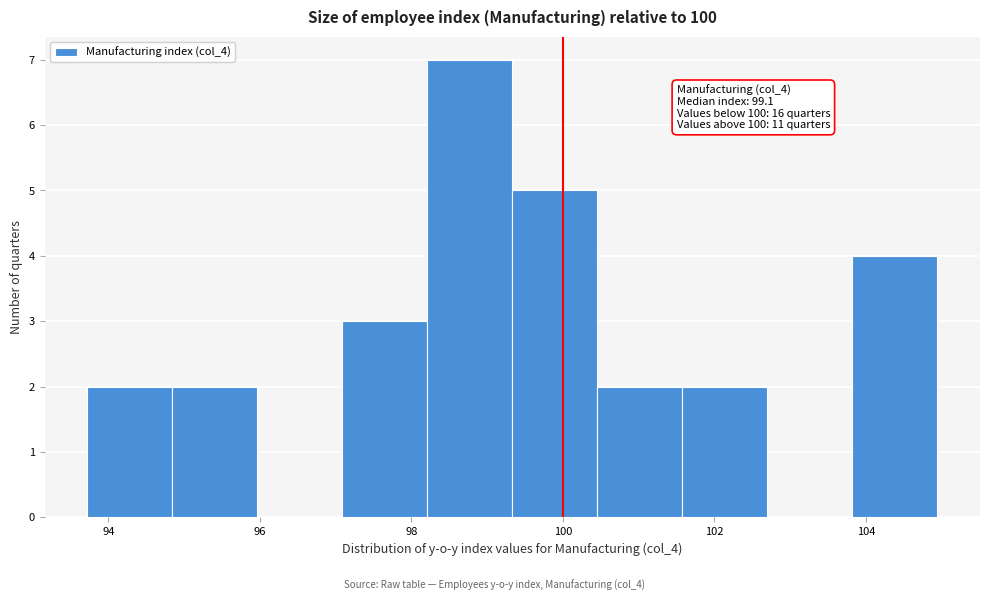

Over which range of the x-axis is the bar tallest?

98.2 to 99.4